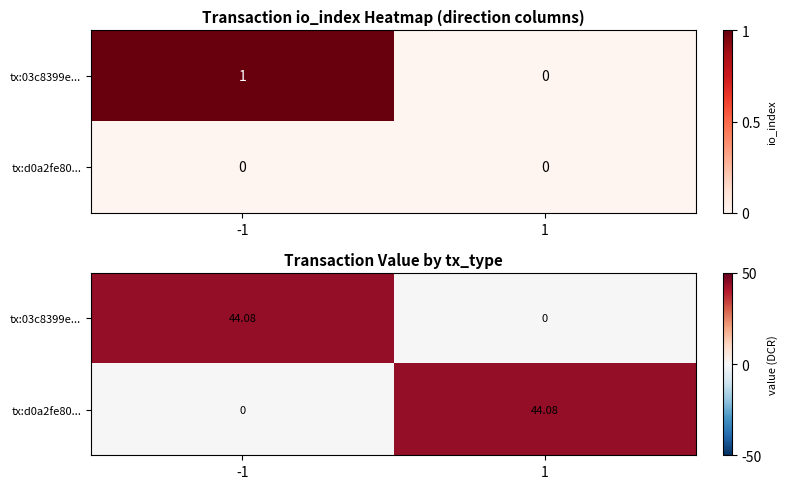

What is the difference between the tx:03c8399e... values at -1 and 1?

44.1